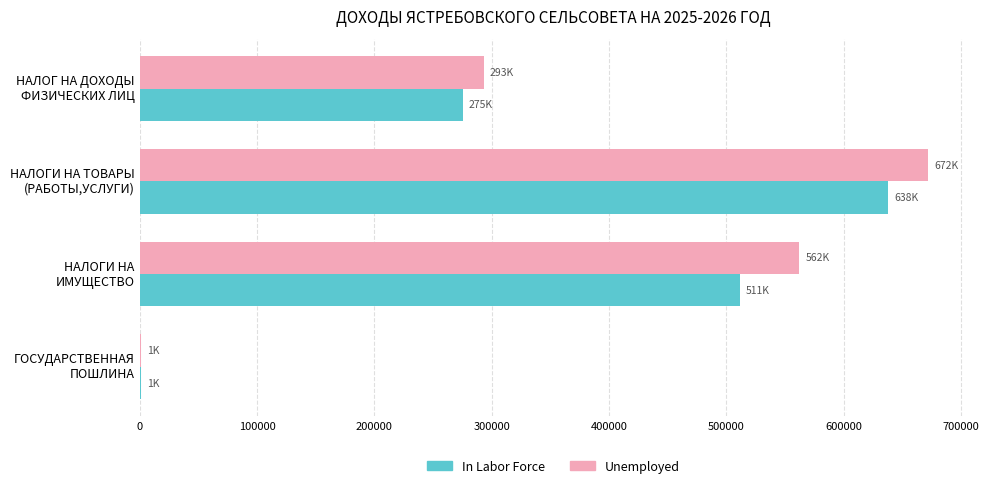

Count the In Labor Force values in the range 275400 to 637700.

3